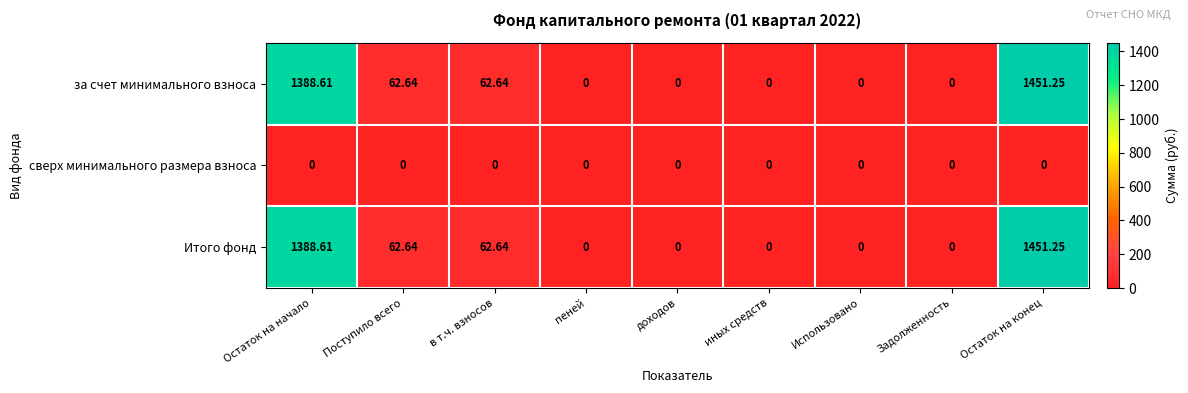

At which category is the sum across all series the highest?

Остаток на конец